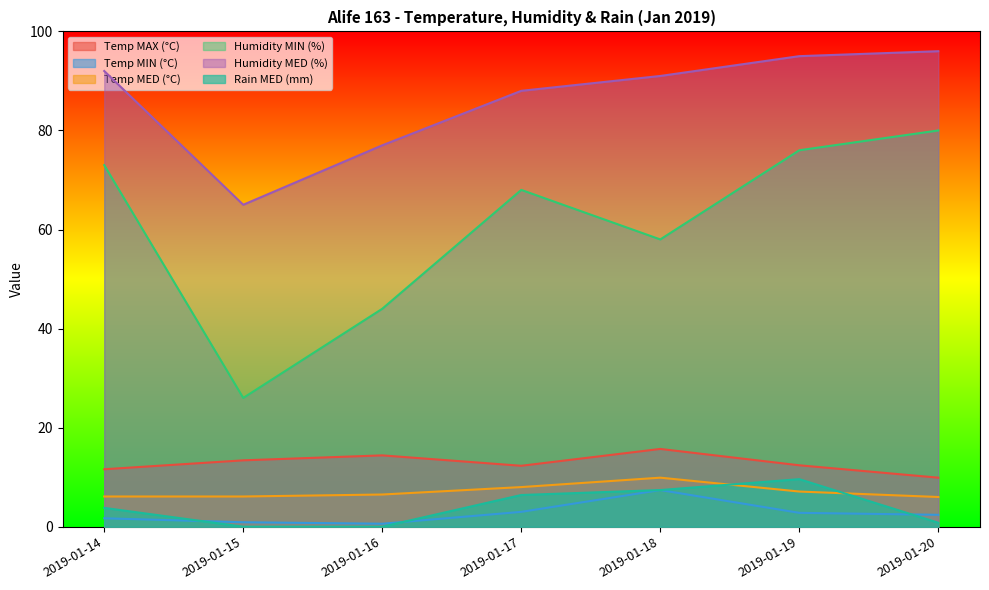

At which label does Temp MIN (°C) reach its minimum?

2019-01-16